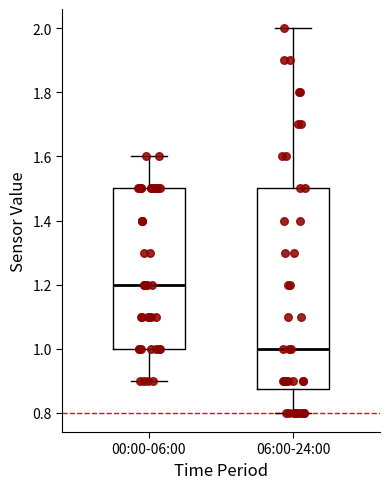

Reading left to right, read every box against the y-axis: the position of its median line, the range the box covers, and the ends of its whiskers. The values are not printed on the chart, so give them approximately, as read against the axis.

00:00-06:00: median 1.20, box 1.00 to 1.50, whiskers 0.90 to 1.60
06:00-24:00: median 1.00, box 0.88 to 1.50, whiskers 0.80 to 2.00